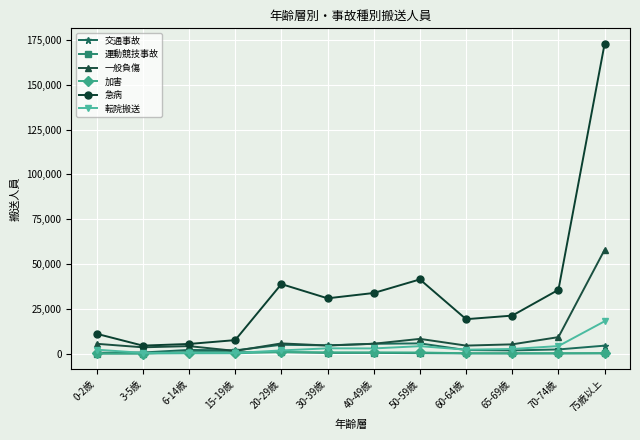

What is the difference between the maximum and minimum values in the 一般負傷 series?

56449